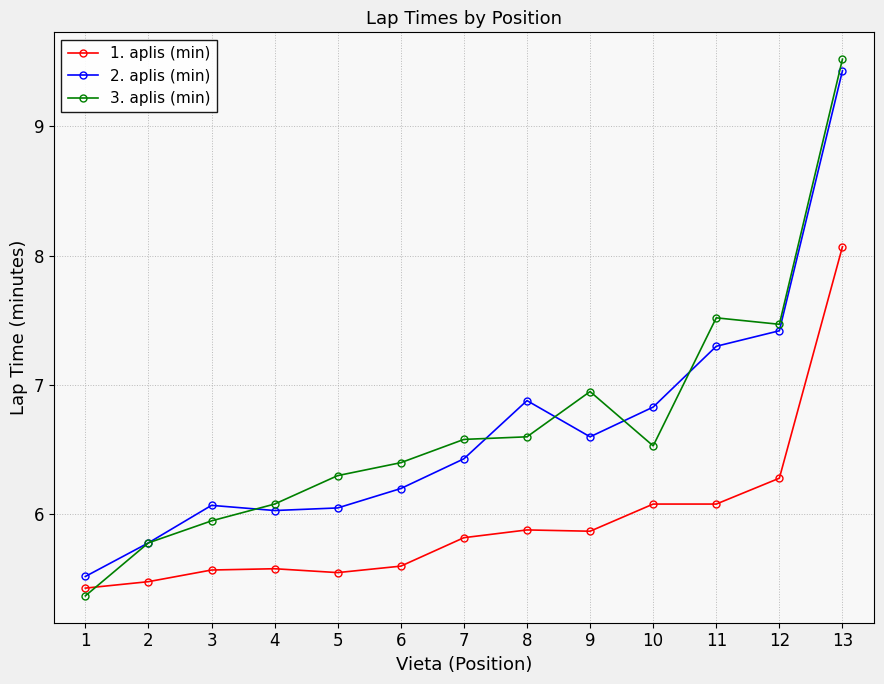

Where do 1. aplis (min) and 3. aplis (min) first cross each other?

1 and 2